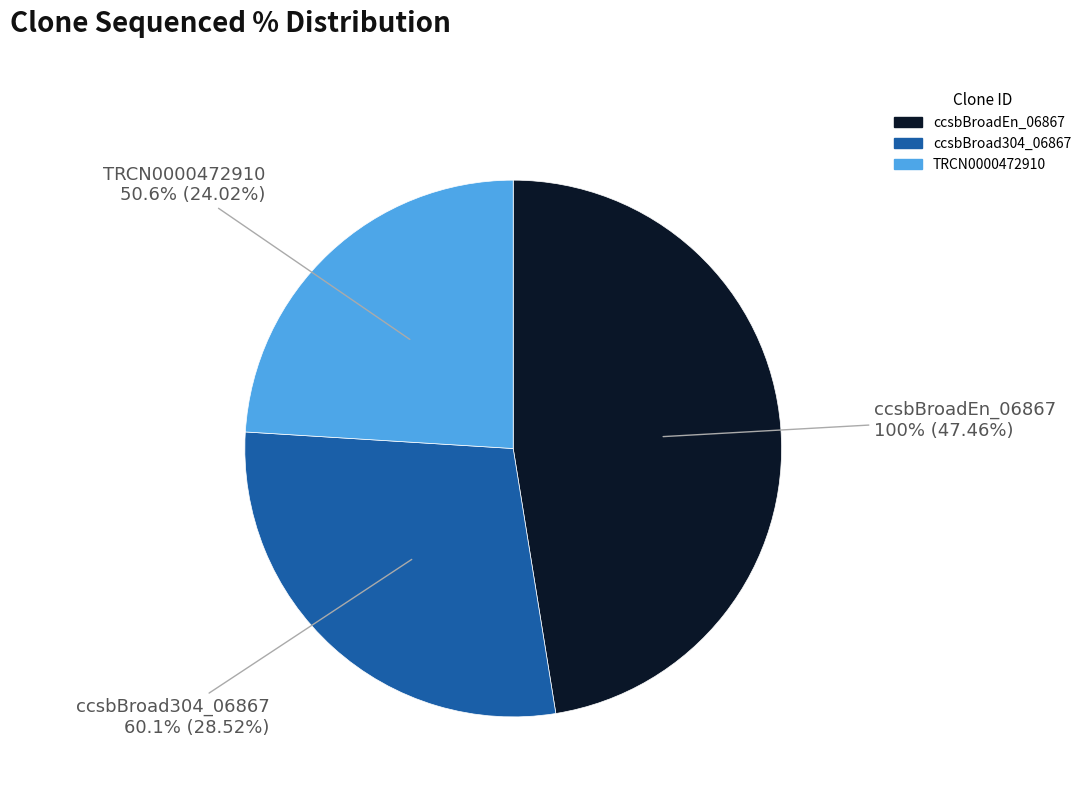

Do ccsbBroadEn_06867 and ccsbBroad304_06867 together represent more than half of the pie?

Yes